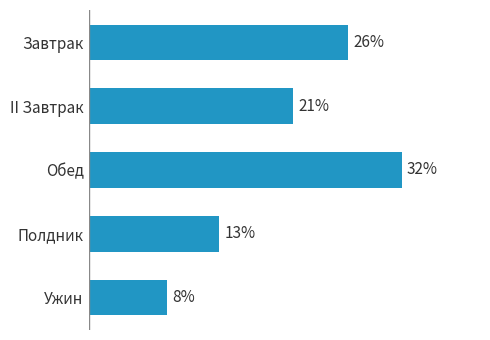

Does the chart contain any negative values?

No